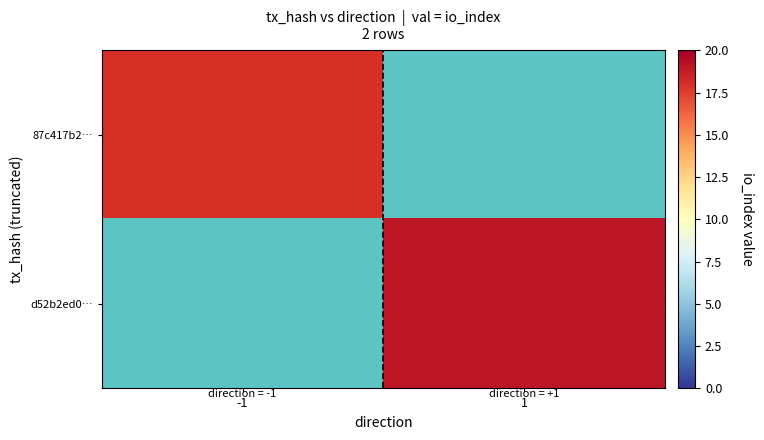

At how many categories does at least one series exceed 18?

1